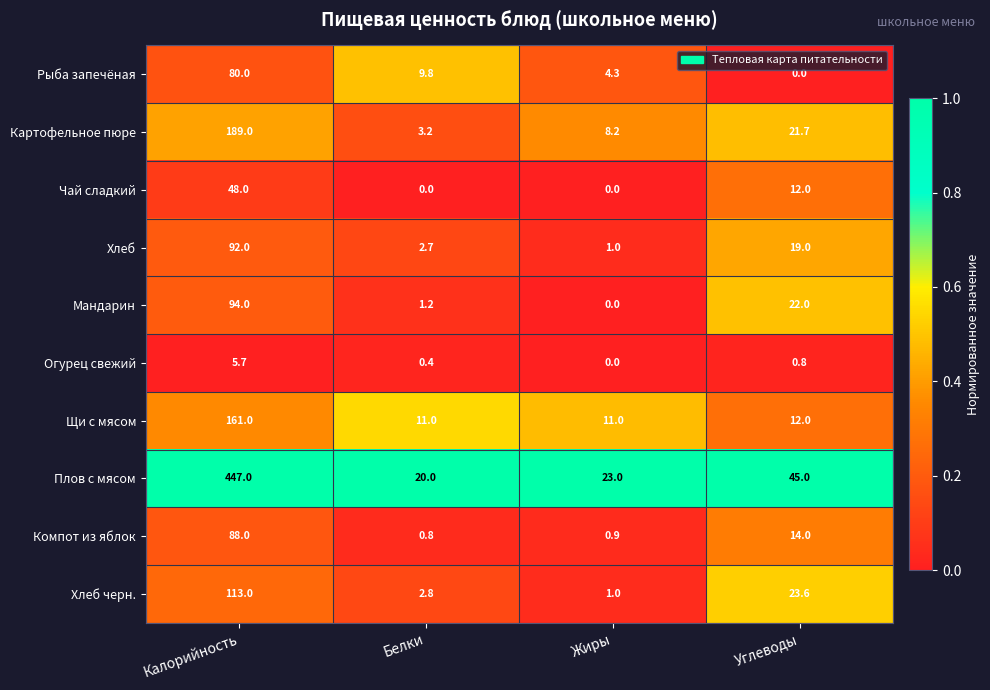

What is the maximum value for Чай сладкий?

48.0